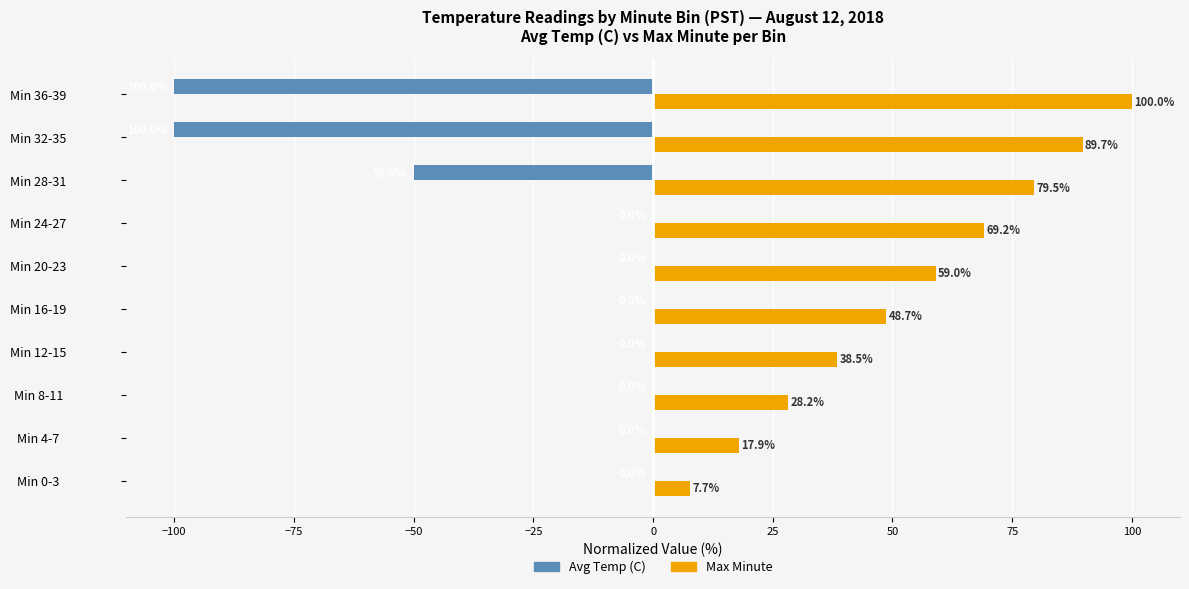

Between Min 4-7 and Min 8-11, which series saw the biggest shift?

Max Minute